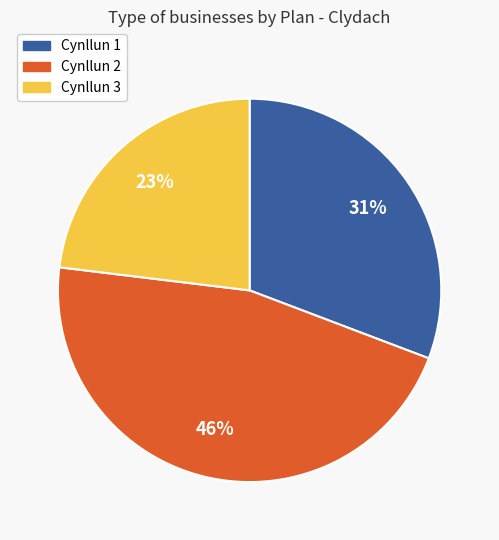

What is the ratio of the value at Cynllun 1 to the value at Cynllun 2?

0.7